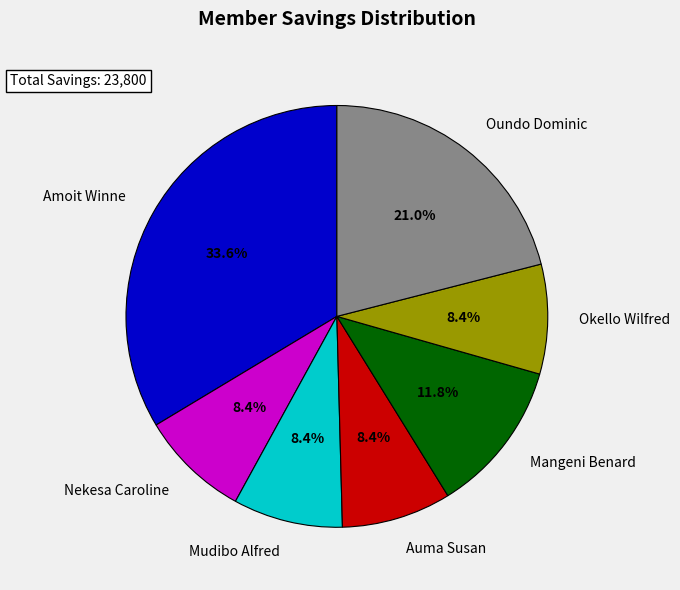

Is there a majority slice in this chart?

No